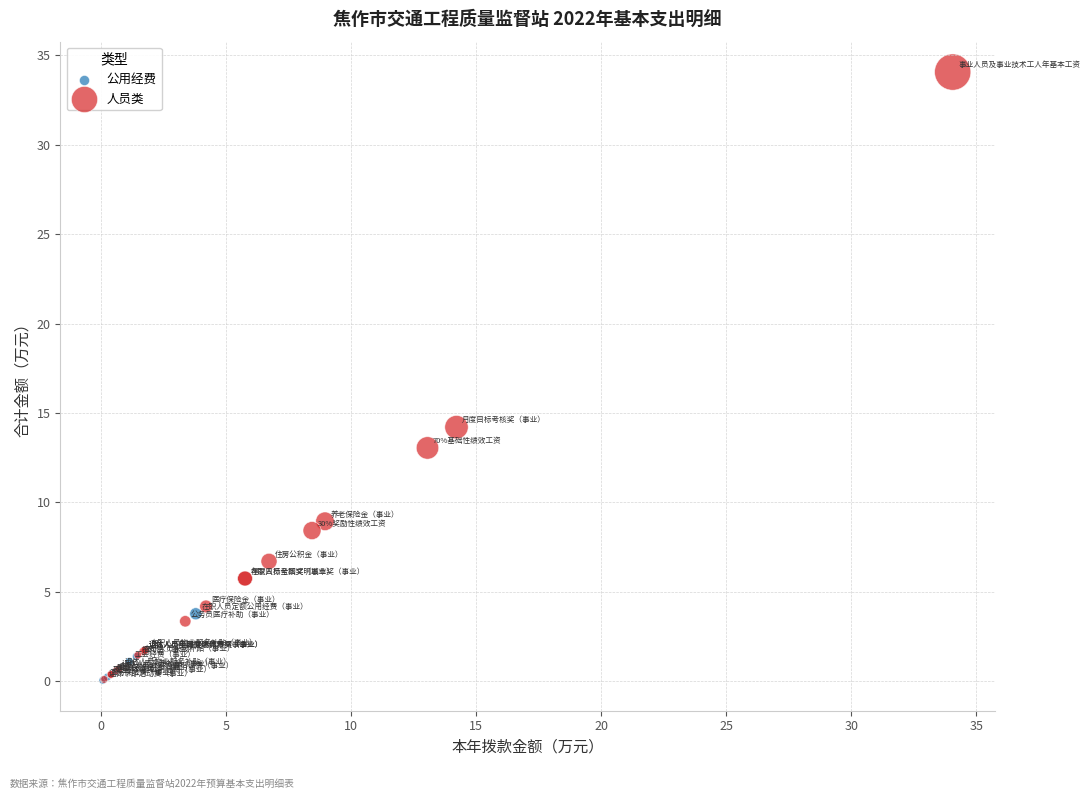

Which series contains the highest Y value?

人员类